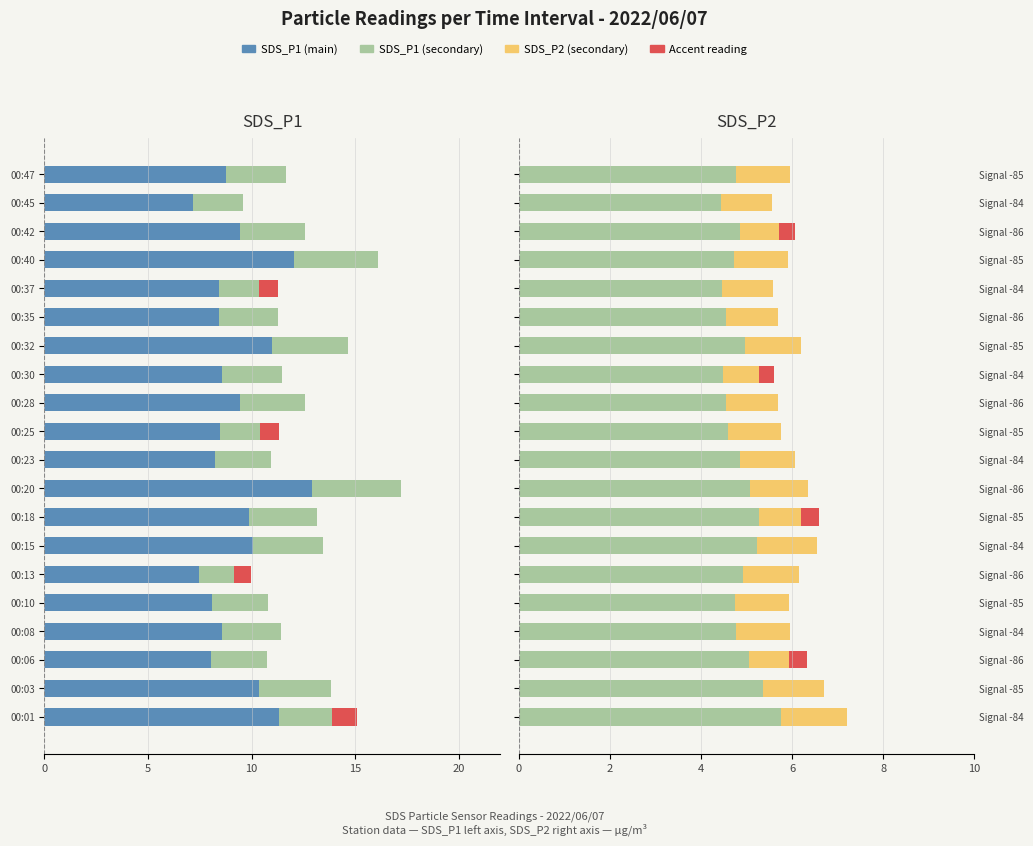

List the series in order of their peak value, lowest first.

SDS_P1, SDS_P2